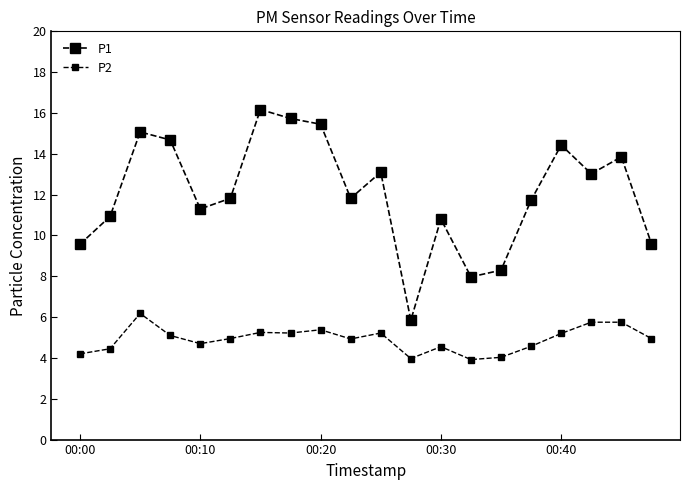

Is this an area chart (filled region under the line)?

No